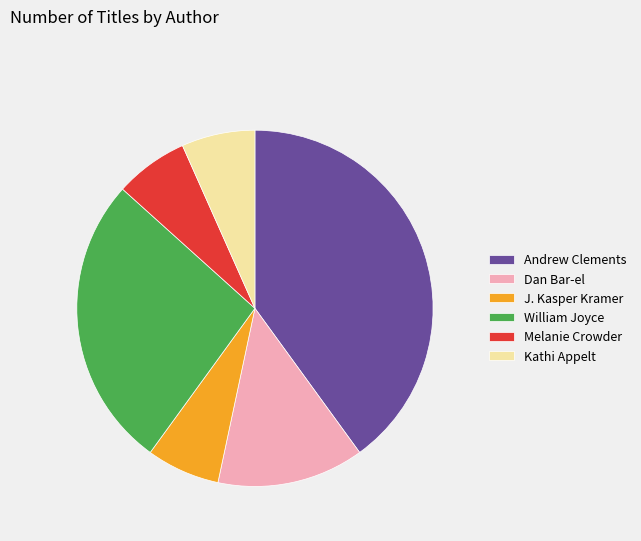

What is the largest slice in the pie chart?

Andrew Clements